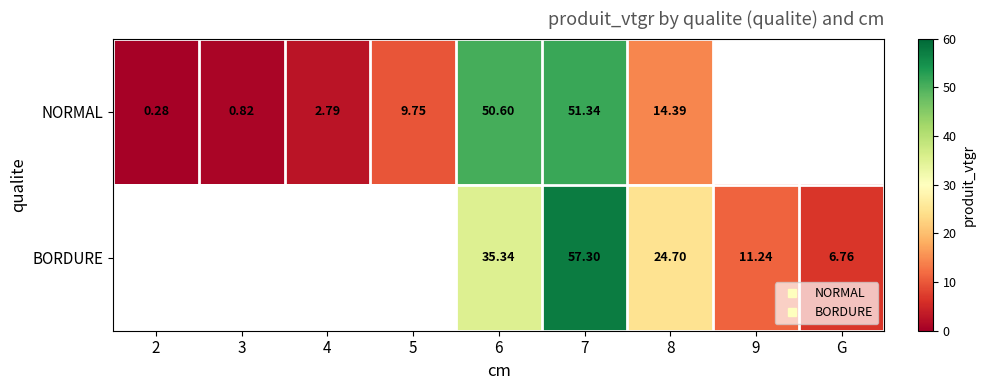

Between 9 and G, which series saw the biggest shift?

BORDURE